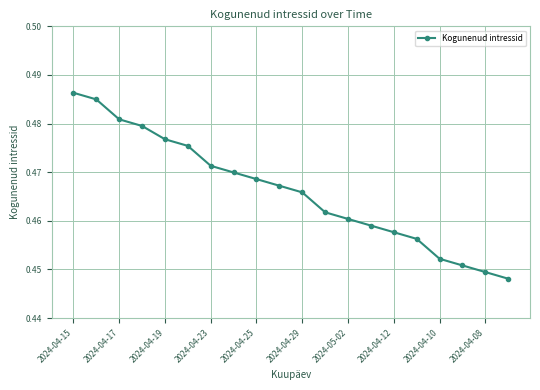

Count the values in the range 0 to 1.

20